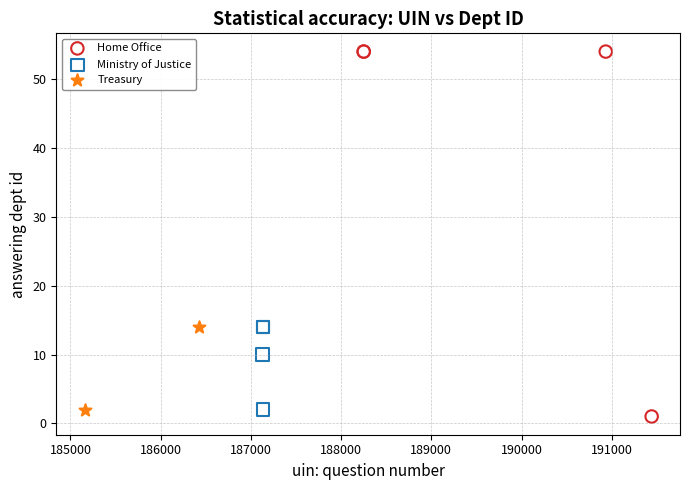

What are all the series names shown in the legend?

Home Office, Ministry of Justice, Treasury